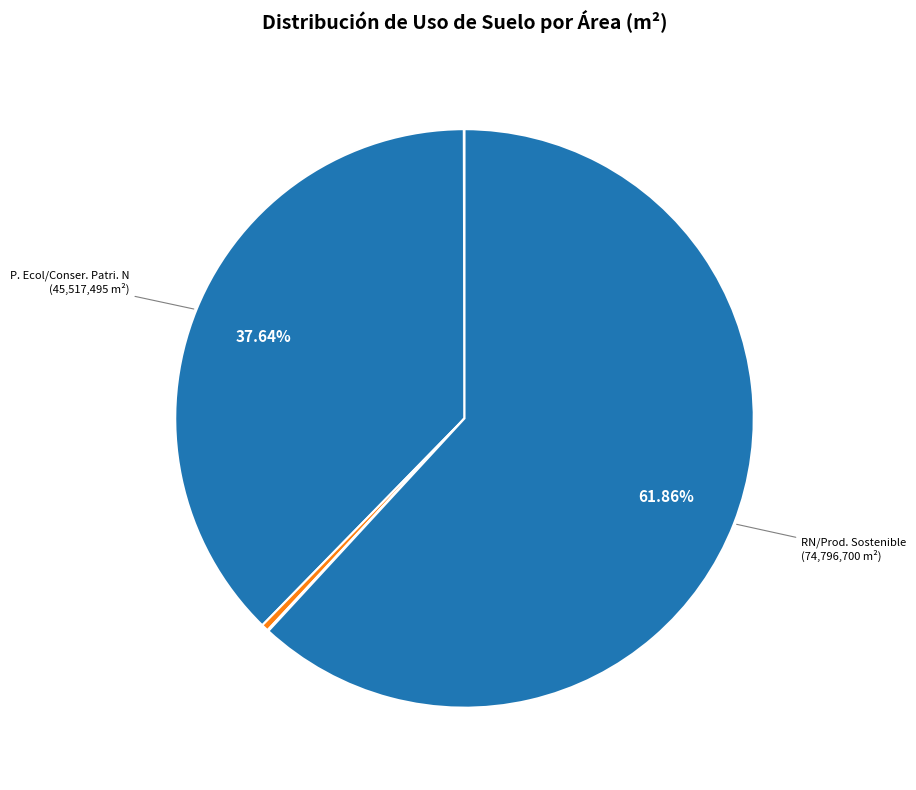

What is the majority slice?

RN/Prod. Sostenible